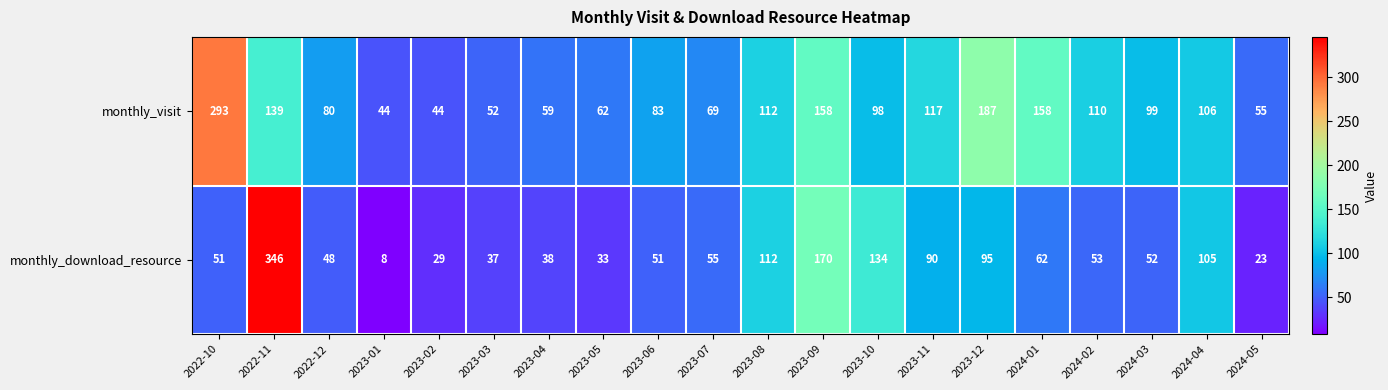

What is the spread (max minus min) of values at 2024-01?

96